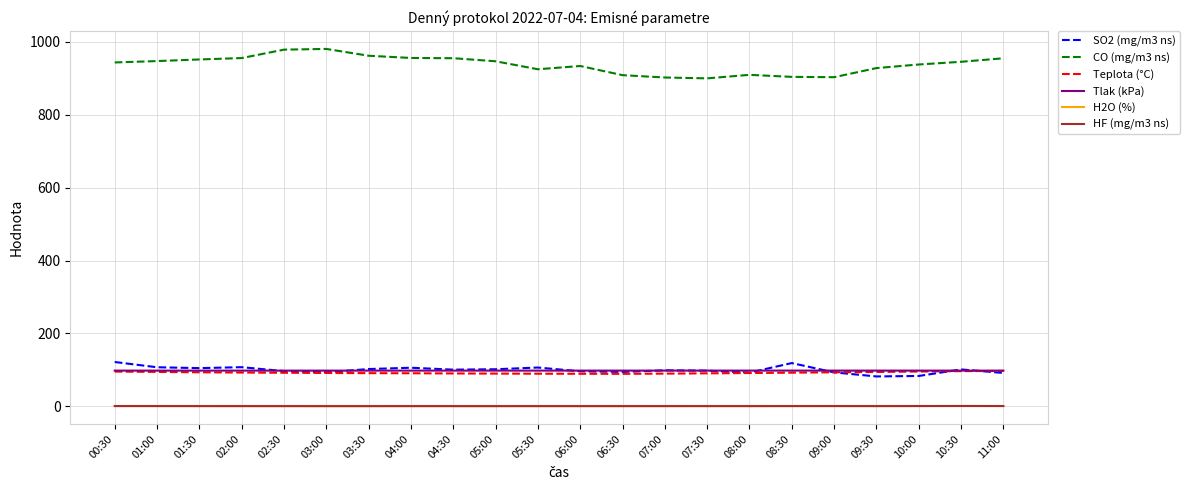

What is the highest value of the SO2 (mg/m3 ns) series?

121.8